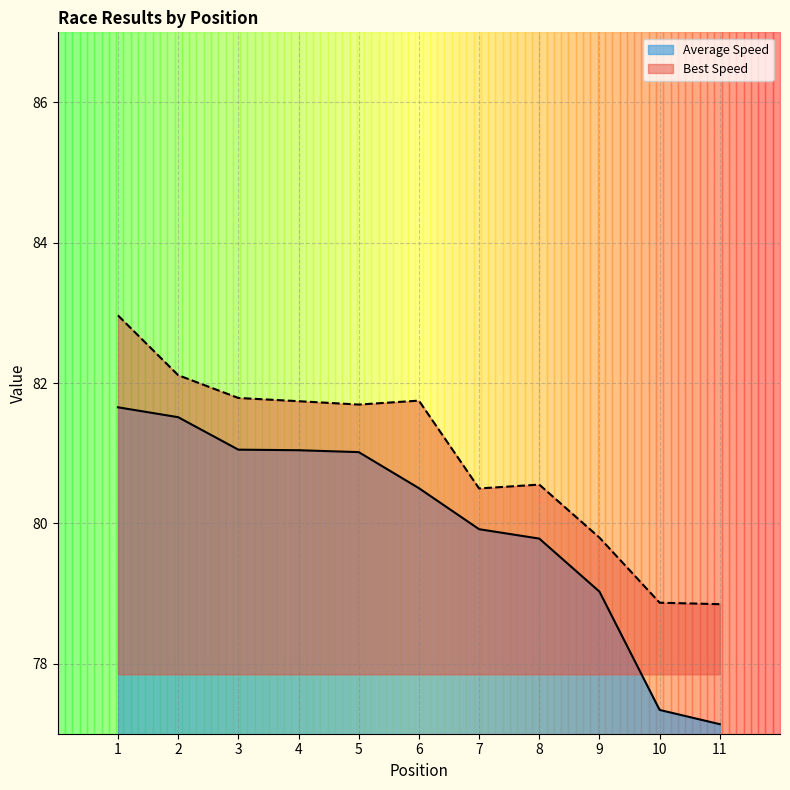

How many values in the Best Lap time series are below 81?

5